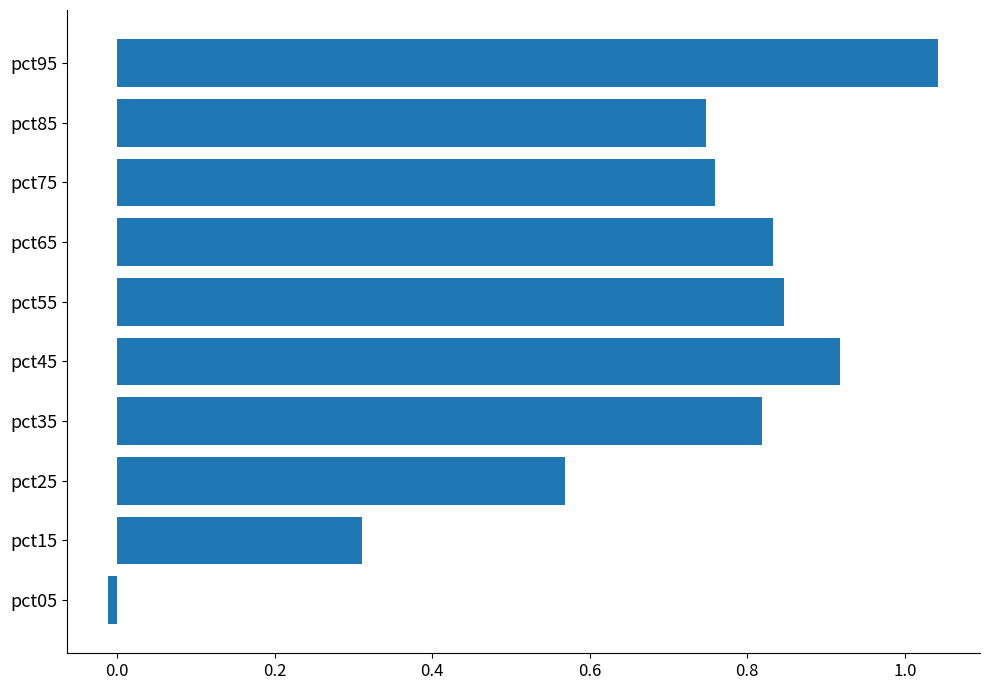

What is the ratio of the value at pct25 to the value at pct95?

0.5